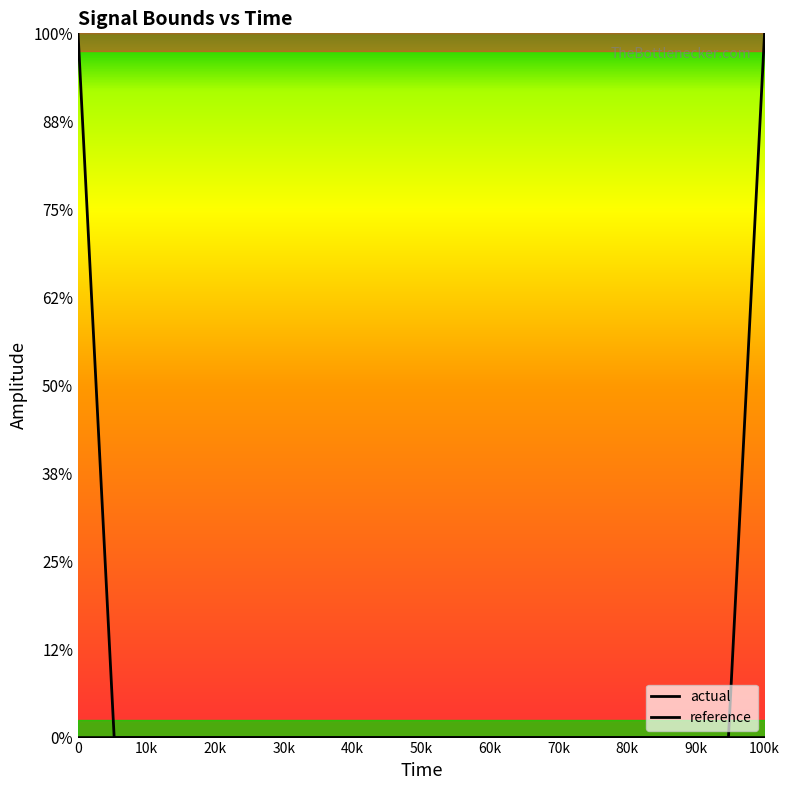

Between which two adjacent categories do reference and actual first intersect?

0 and 10k